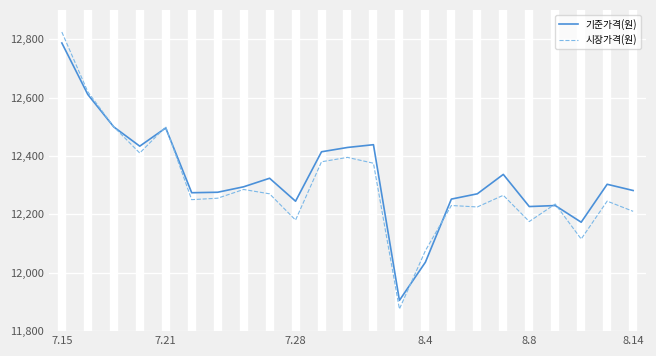

List the series in order of their peak value, highest first.

시장가격(원), 기준가격(원)